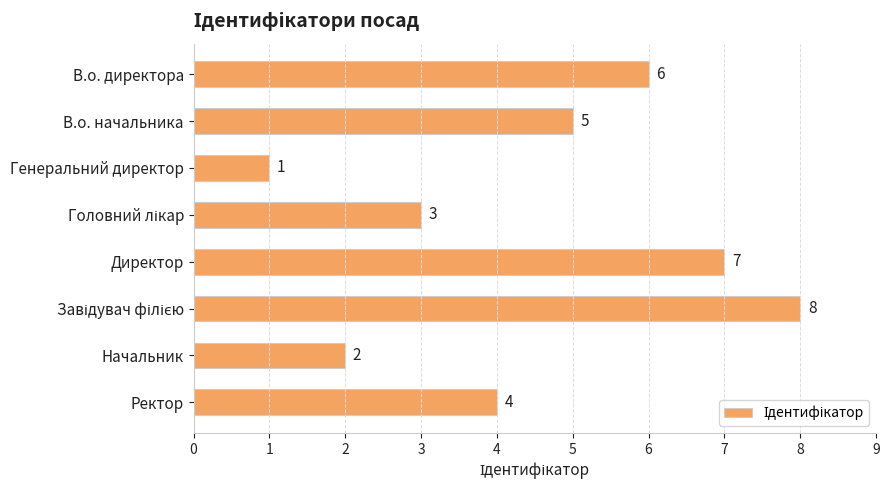

Where is the data nearest to the value 4?

Ректор